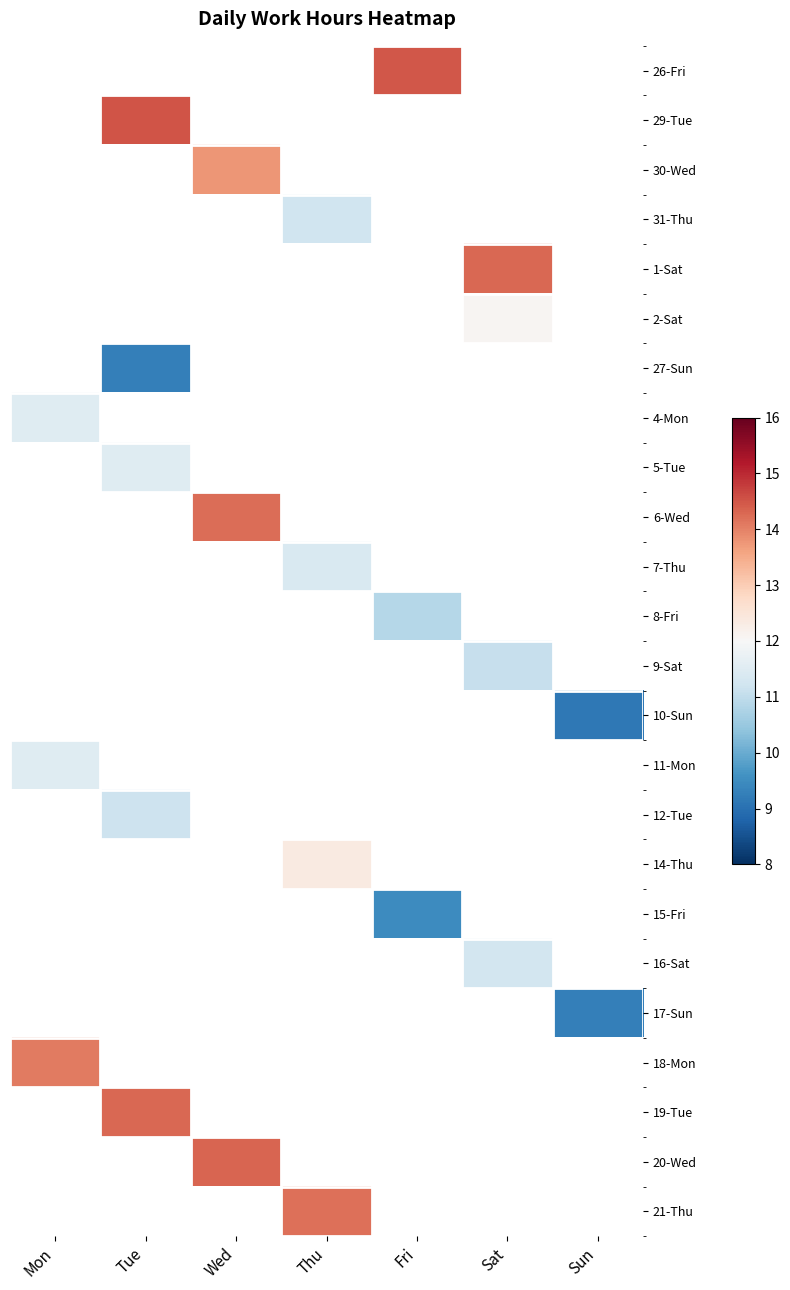

How many distinct data groups are displayed?

24